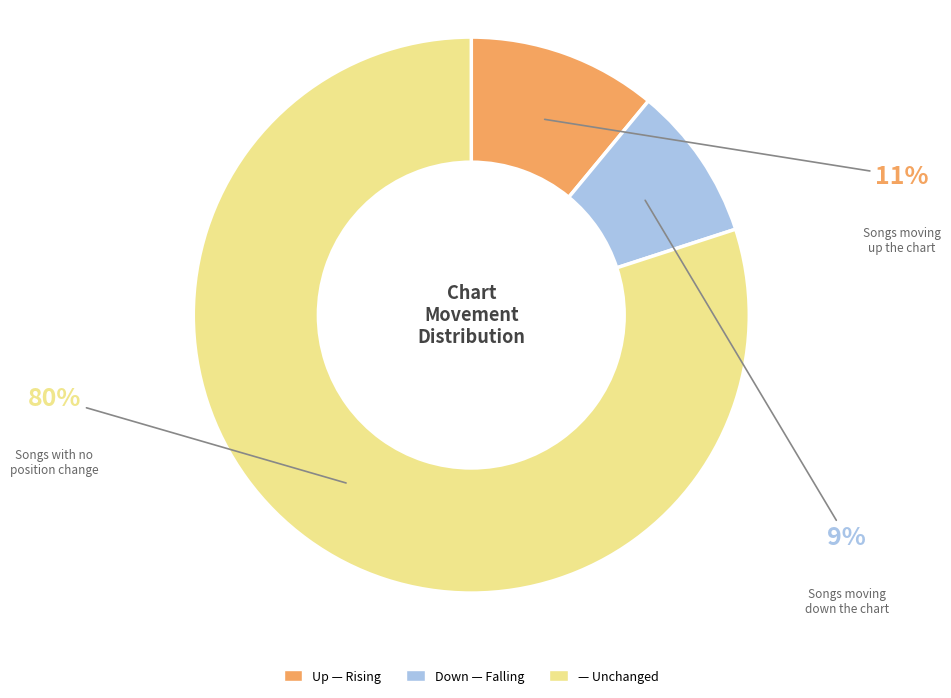

Does any single category account for the majority?

Yes